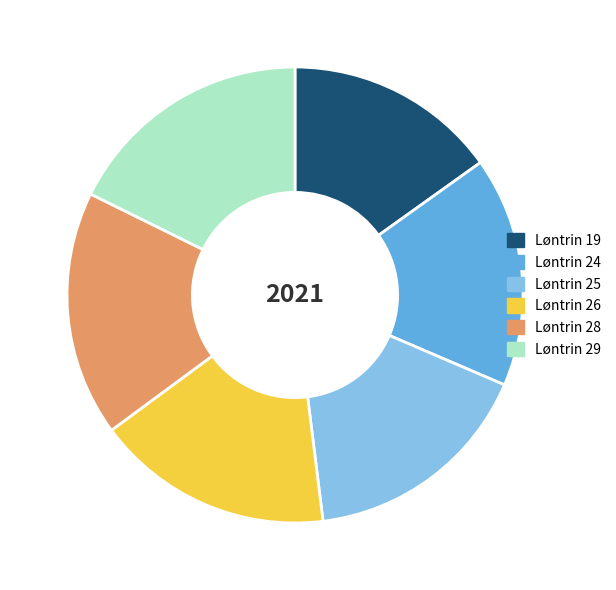

What is the smallest slice in the pie chart?

Løntrin 19